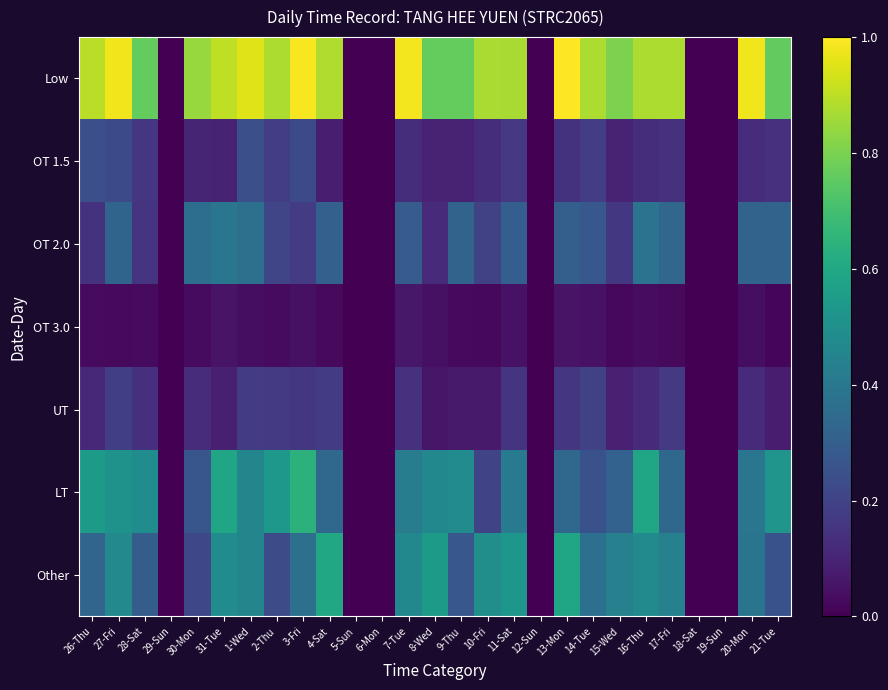

Reading left to right, extract all data points from this chart.

Low: 26-Thu=0.9	27-Fri=1.0	28-Sat=0.8	29-Sun=0.0	30-Mon=0.8	31-Tue=0.9	1-Wed=1.0	2-Thu=0.9	3-Fri=1.0	4-Sat=0.9	5-Sun=0.0	6-Mon=0.0	7-Tue=1.0	8-Wed=0.8	9-Thu=0.8	10-Fri=0.9	11-Sat=0.9	12-Sun=0.0	13-Mon=1.0	14-Tue=0.9	15-Wed=0.8	16-Thu=0.9	17-Fri=0.9	18-Sat=0.0	19-Sun=0.0	20-Mon=1.0	21-Tue=0.8
OT 1.5: 26-Thu=0.2	27-Fri=0.2	28-Sat=0.2	29-Sun=0.0	30-Mon=0.1	31-Tue=0.1	1-Wed=0.2	2-Thu=0.2	3-Fri=0.2	4-Sat=0.1	5-Sun=0.0	6-Mon=0.0	7-Tue=0.1	8-Wed=0.1	9-Thu=0.1	10-Fri=0.1	11-Sat=0.2	12-Sun=0.0	13-Mon=0.1	14-Tue=0.2	15-Wed=0.1	16-Thu=0.1	17-Fri=0.1	18-Sat=0.0	19-Sun=0.0	20-Mon=0.1	21-Tue=0.1
OT 2.0: 26-Thu=0.1	27-Fri=0.3	28-Sat=0.2	29-Sun=0.0	30-Mon=0.4	31-Tue=0.4	1-Wed=0.4	2-Thu=0.2	3-Fri=0.2	4-Sat=0.3	5-Sun=0.0	6-Mon=0.0	7-Tue=0.3	8-Wed=0.1	9-Thu=0.3	10-Fri=0.2	11-Sat=0.3	12-Sun=0.0	13-Mon=0.3	14-Tue=0.3	15-Wed=0.2	16-Thu=0.4	17-Fri=0.3	18-Sat=0.0	19-Sun=0.0	20-Mon=0.3	21-Tue=0.3
OT 3.0: 26-Thu=0.0	27-Fri=0.0	28-Sat=0.0	29-Sun=0.0	30-Mon=0.0	31-Tue=0.1	1-Wed=0.0	2-Thu=0.0	3-Fri=0.0	4-Sat=0.0	5-Sun=0.0	6-Mon=0.0	7-Tue=0.1	8-Wed=0.0	9-Thu=0.0	10-Fri=0.0	11-Sat=0.1	12-Sun=0.0	13-Mon=0.1	14-Tue=0.0	15-Wed=0.0	16-Thu=0.0	17-Fri=0.0	18-Sat=0.0	19-Sun=0.0	20-Mon=0.0	21-Tue=0.0
UT: 26-Thu=0.1	27-Fri=0.2	28-Sat=0.1	29-Sun=0.0	30-Mon=0.1	31-Tue=0.1	1-Wed=0.2	2-Thu=0.2	3-Fri=0.2	4-Sat=0.2	5-Sun=0.0	6-Mon=0.0	7-Tue=0.1	8-Wed=0.1	9-Thu=0.1	10-Fri=0.1	11-Sat=0.2	12-Sun=0.0	13-Mon=0.2	14-Tue=0.2	15-Wed=0.1	16-Thu=0.1	17-Fri=0.2	18-Sat=0.0	19-Sun=0.0	20-Mon=0.1	21-Tue=0.1
LT: 26-Thu=0.5	27-Fri=0.5	28-Sat=0.5	29-Sun=0.0	30-Mon=0.3	31-Tue=0.6	1-Wed=0.5	2-Thu=0.5	3-Fri=0.6	4-Sat=0.3	5-Sun=0.0	6-Mon=0.0	7-Tue=0.4	8-Wed=0.5	9-Thu=0.5	10-Fri=0.2	11-Sat=0.4	12-Sun=0.0	13-Mon=0.3	14-Tue=0.3	15-Wed=0.3	16-Thu=0.6	17-Fri=0.3	18-Sat=0.0	19-Sun=0.0	20-Mon=0.4	21-Tue=0.5
Other: 26-Thu=0.3	27-Fri=0.5	28-Sat=0.3	29-Sun=0.0	30-Mon=0.2	31-Tue=0.5	1-Wed=0.5	2-Thu=0.2	3-Fri=0.4	4-Sat=0.6	5-Sun=0.0	6-Mon=0.0	7-Tue=0.5	8-Wed=0.5	9-Thu=0.3	10-Fri=0.5	11-Sat=0.5	12-Sun=0.0	13-Mon=0.6	14-Tue=0.4	15-Wed=0.4	16-Thu=0.5	17-Fri=0.4	18-Sat=0.0	19-Sun=0.0	20-Mon=0.4	21-Tue=0.3